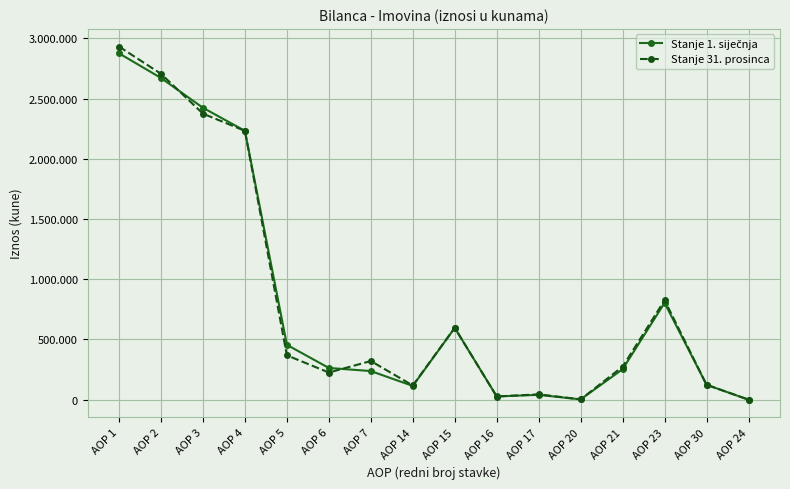

What is the difference between the maximum and minimum values in the Stanje 1. siječnja series?

2875667